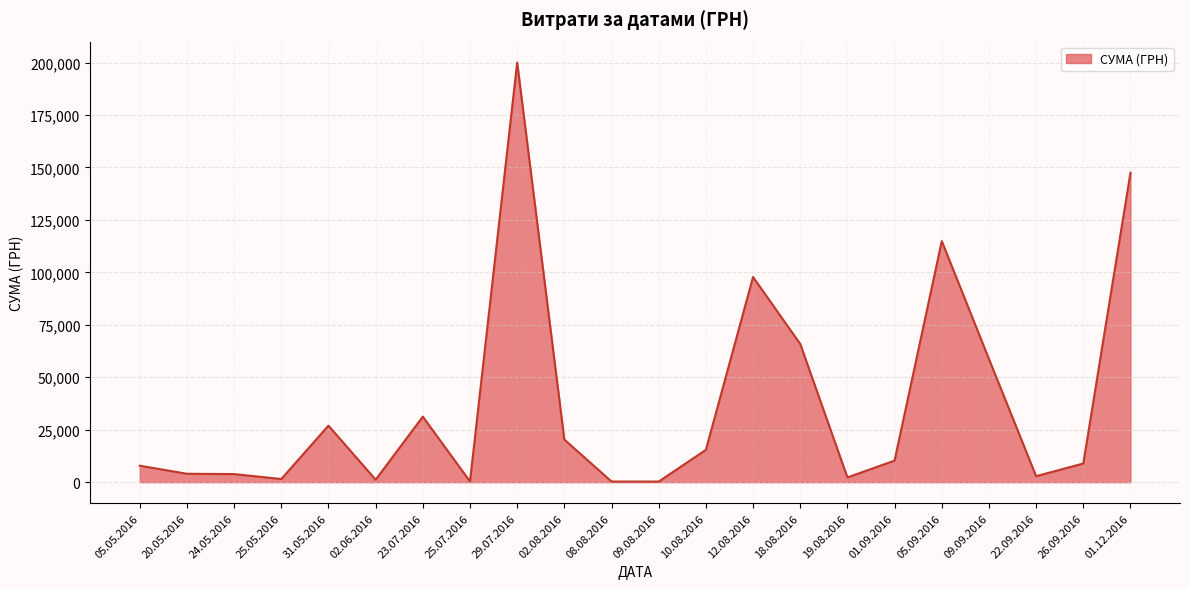

What is the ratio of the value at 18.08.2016 to the value at 01.12.2016?

0.4